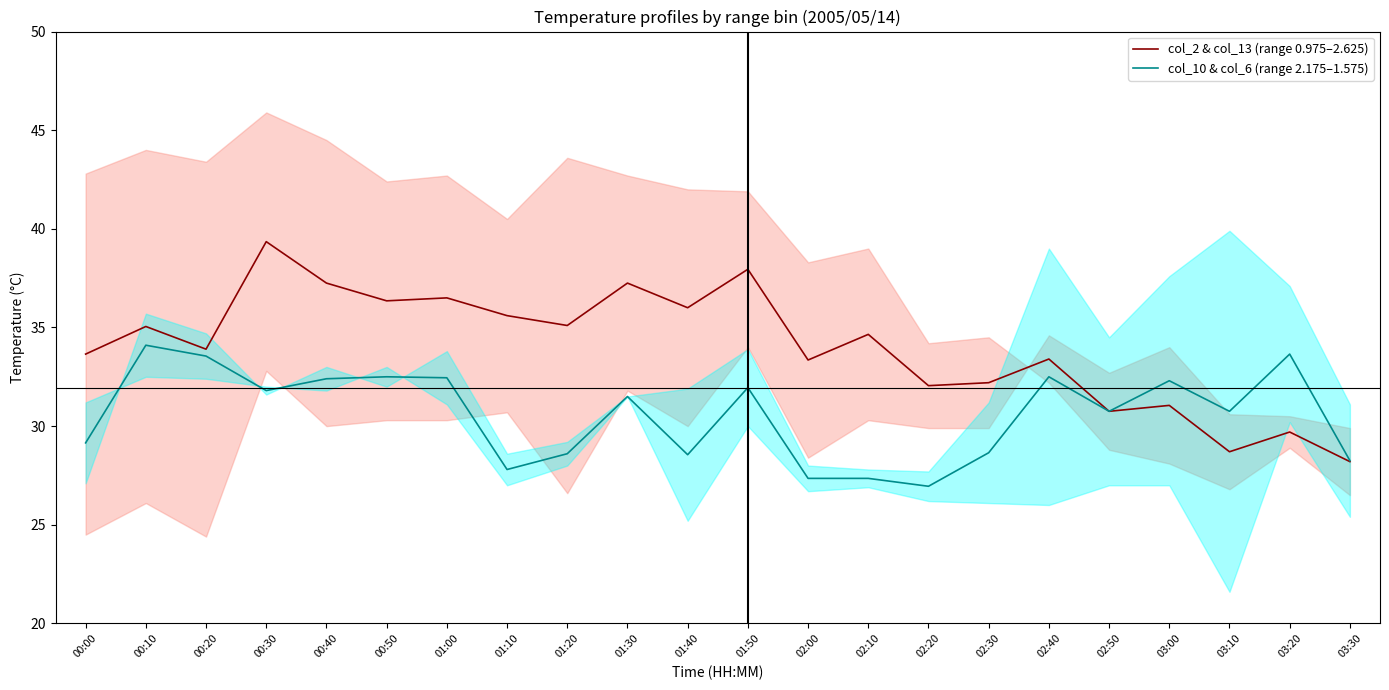

Reading left to right, list all the values displayed in this chart.

col_2 & col_13 (range 0.975–2.625): 00:00=33.6	00:10=35.0	00:20=33.9	00:30=39.3	00:40=37.2	00:50=36.4	01:00=36.5	01:10=35.6	01:20=35.1	01:30=37.2	01:40=36.0	01:50=38.0	02:00=33.3	02:10=34.6	02:20=32.0	02:30=32.2	02:40=33.4	02:50=30.8	03:00=31.1	03:10=28.7	03:20=29.7	03:30=28.2
col_10 & col_6 (range 2.175–1.575): 00:00=29.1	00:10=34.1	00:20=33.5	00:30=31.8	00:40=32.4	00:50=32.5	01:00=32.5	01:10=27.8	01:20=28.6	01:30=31.5	01:40=28.5	01:50=31.9	02:00=27.4	02:10=27.4	02:20=26.9	02:30=28.6	02:40=32.5	02:50=30.8	03:00=32.3	03:10=30.8	03:20=33.6	03:30=28.2